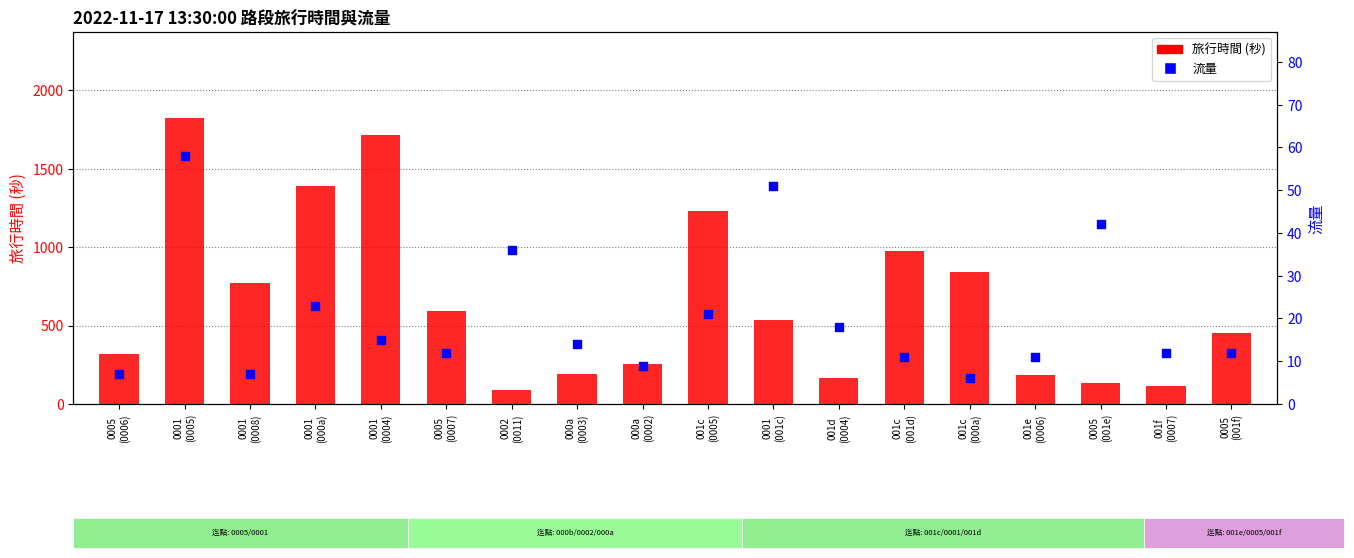

Which series has the widest spread of Y values?

旅行時間 (秒)